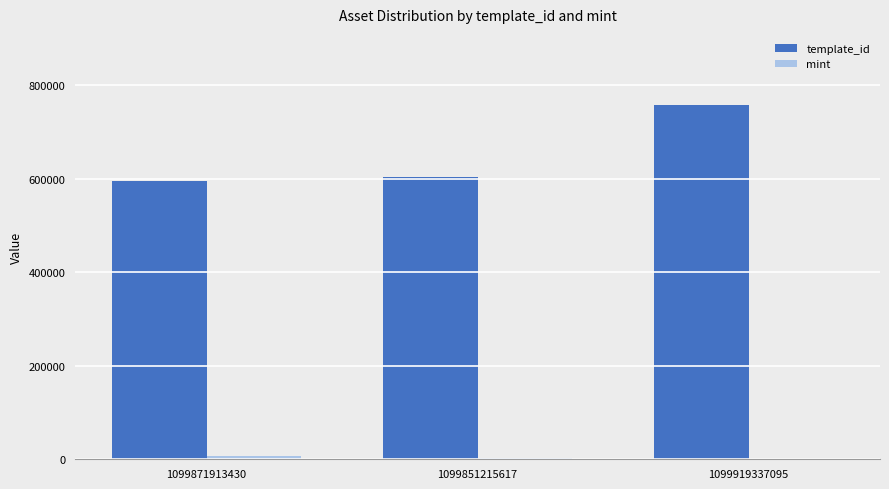

How many data points does each series have?

3